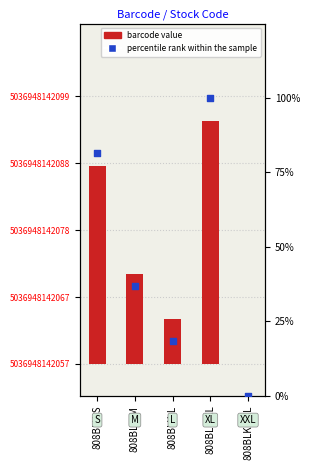

Which series contains the highest Y value?

percentile rank within the sample